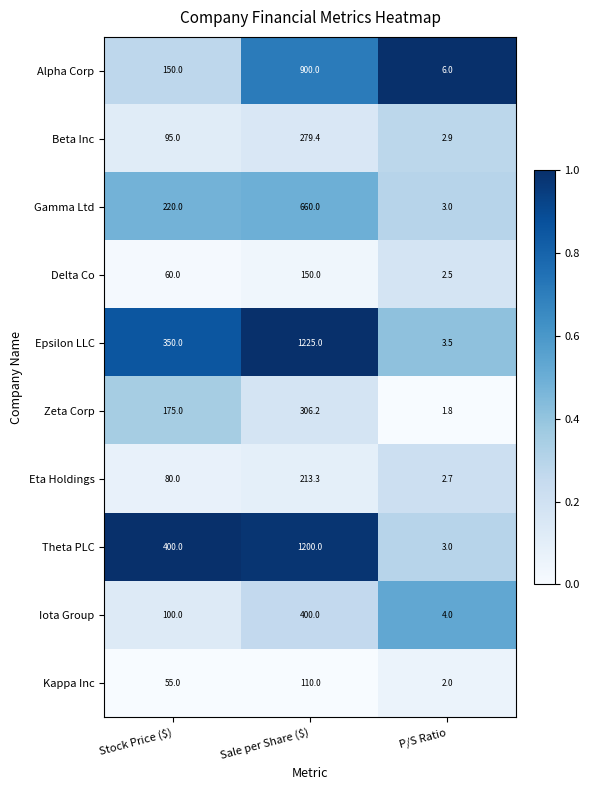

Between Stock Price ($) and P/S Ratio, which series saw the biggest shift?

Theta PLC